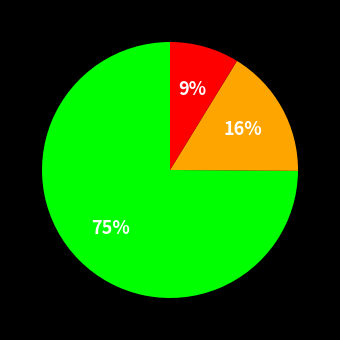

To the nearest percent, what is the average slice percentage?

33%